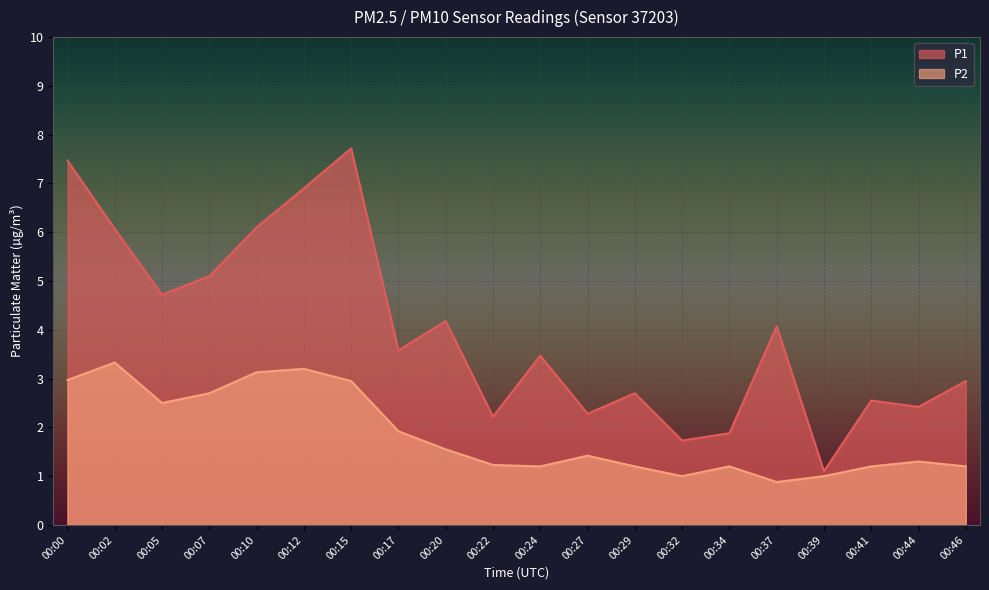

What is the sum of the P1 values at 00:32 and 00:22?

4.0